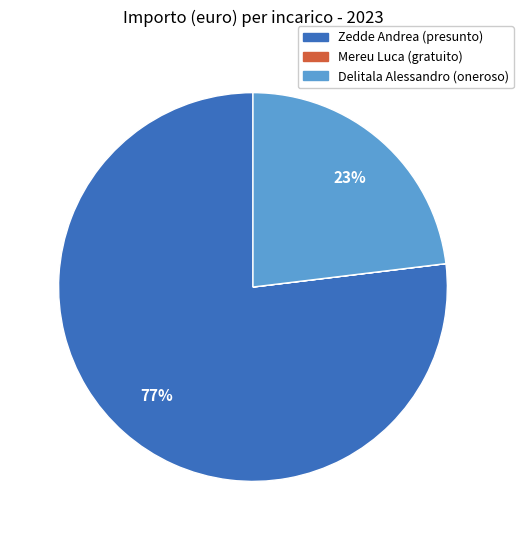

True or false: Delitala Alessandro (oneroso) accounts for 23% of the total.

True